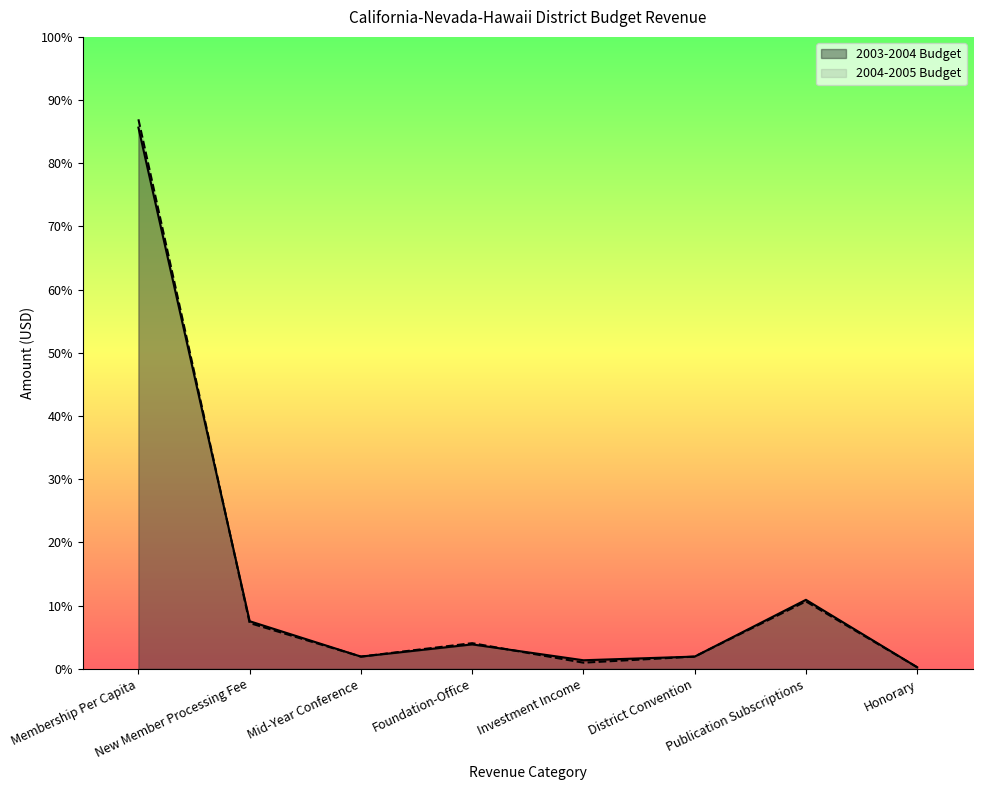

Reading left to right, transcribe all the data shown in this chart.

2003-2004 Budget: 443700	39000	10000	20000	7000	10000	56550	1250
2004-2005 Budget: 450500	37500	10000	21000	5000	10000	55250	1250